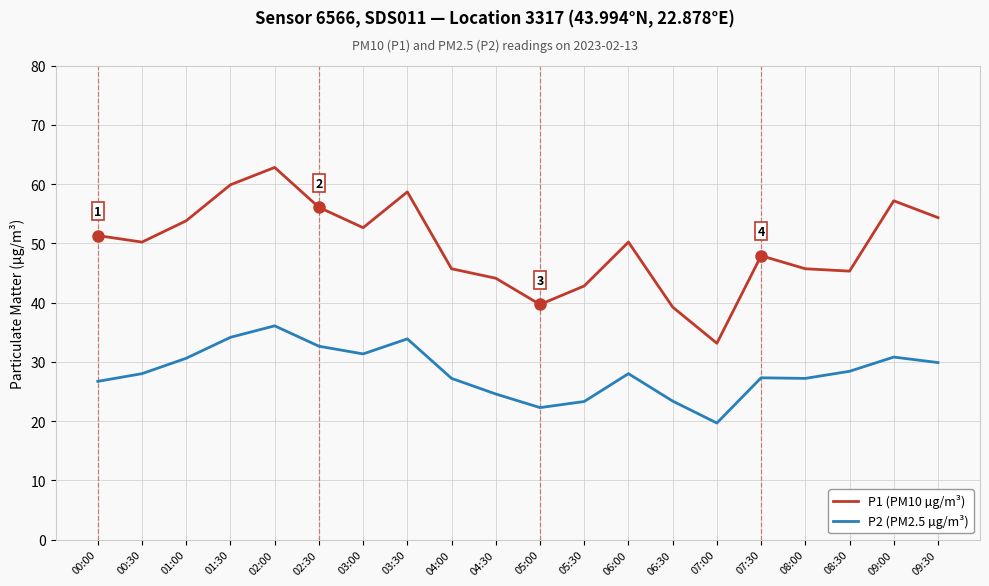

True or false: P2 (PM2.5 µg/m³) and P1 (PM10 µg/m³) cross at least once.

False